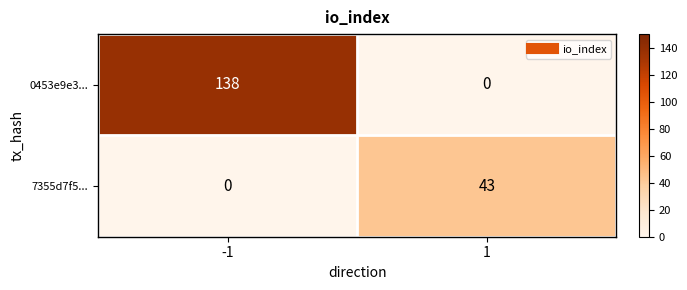

What is the maximum value for 7355d7f5...?

43